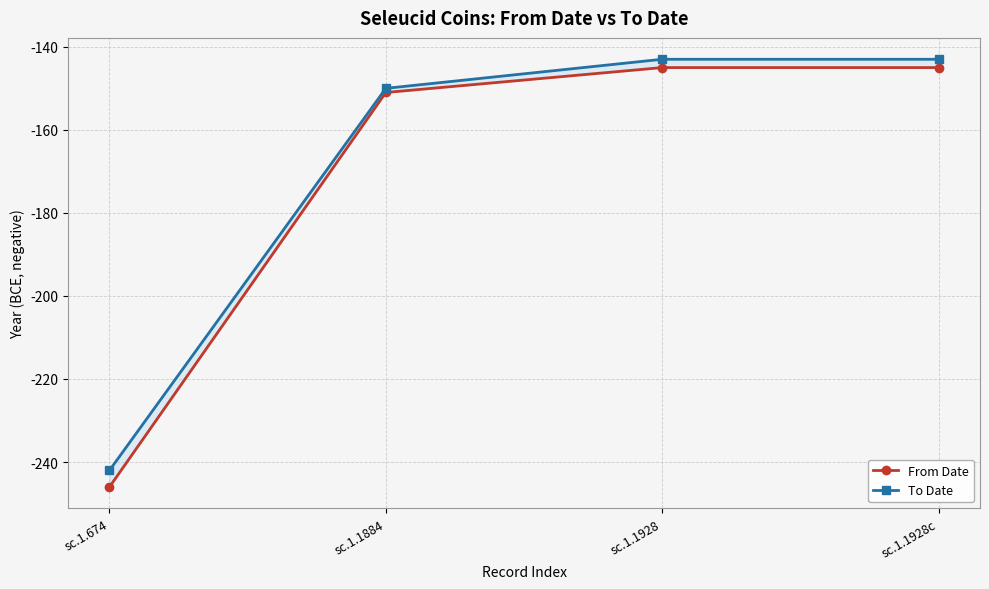

How many lines are shown in the chart?

2